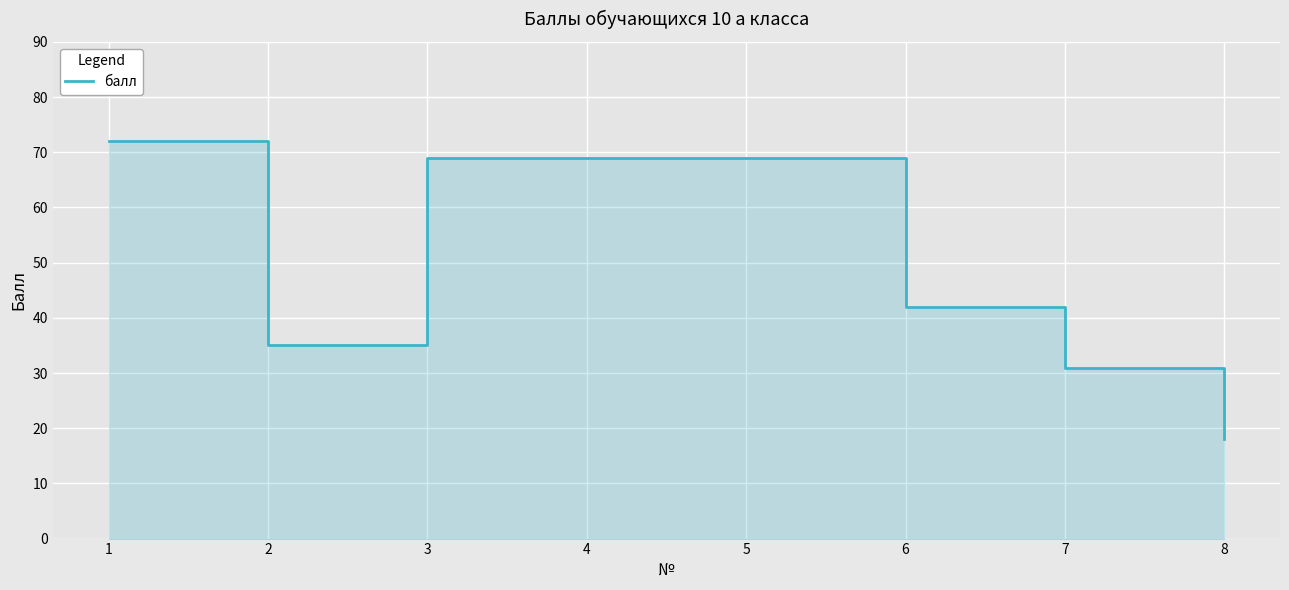

What is the change in value from 1 to 8?

-54